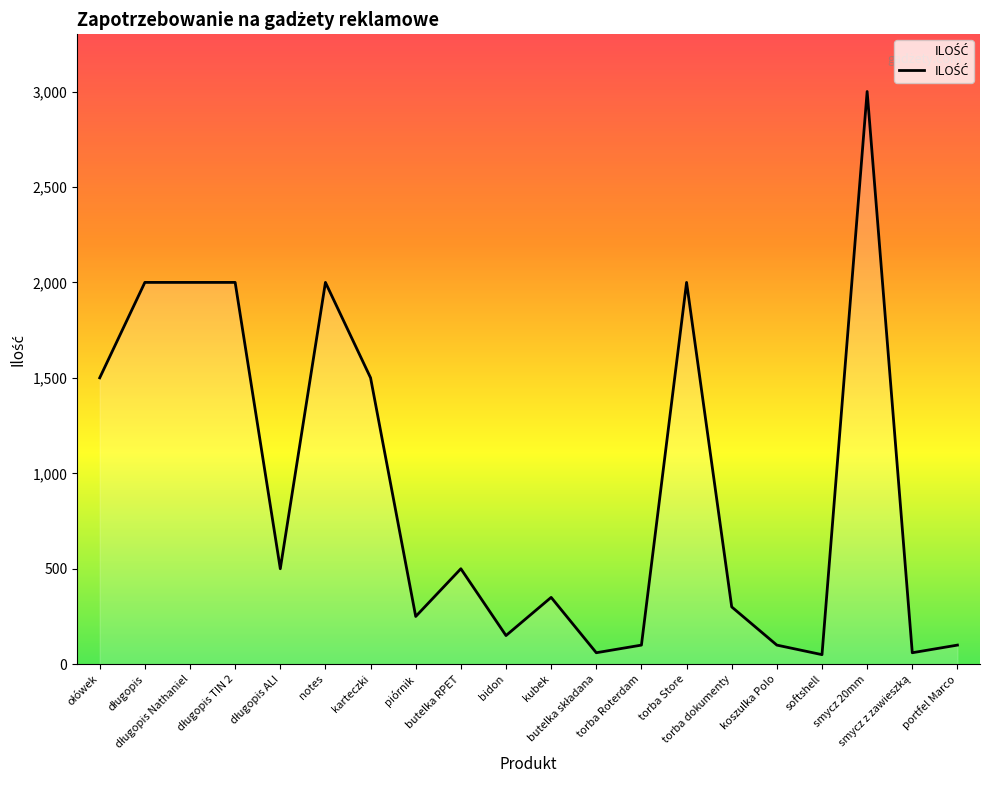

What is the greatest value displayed?

3000